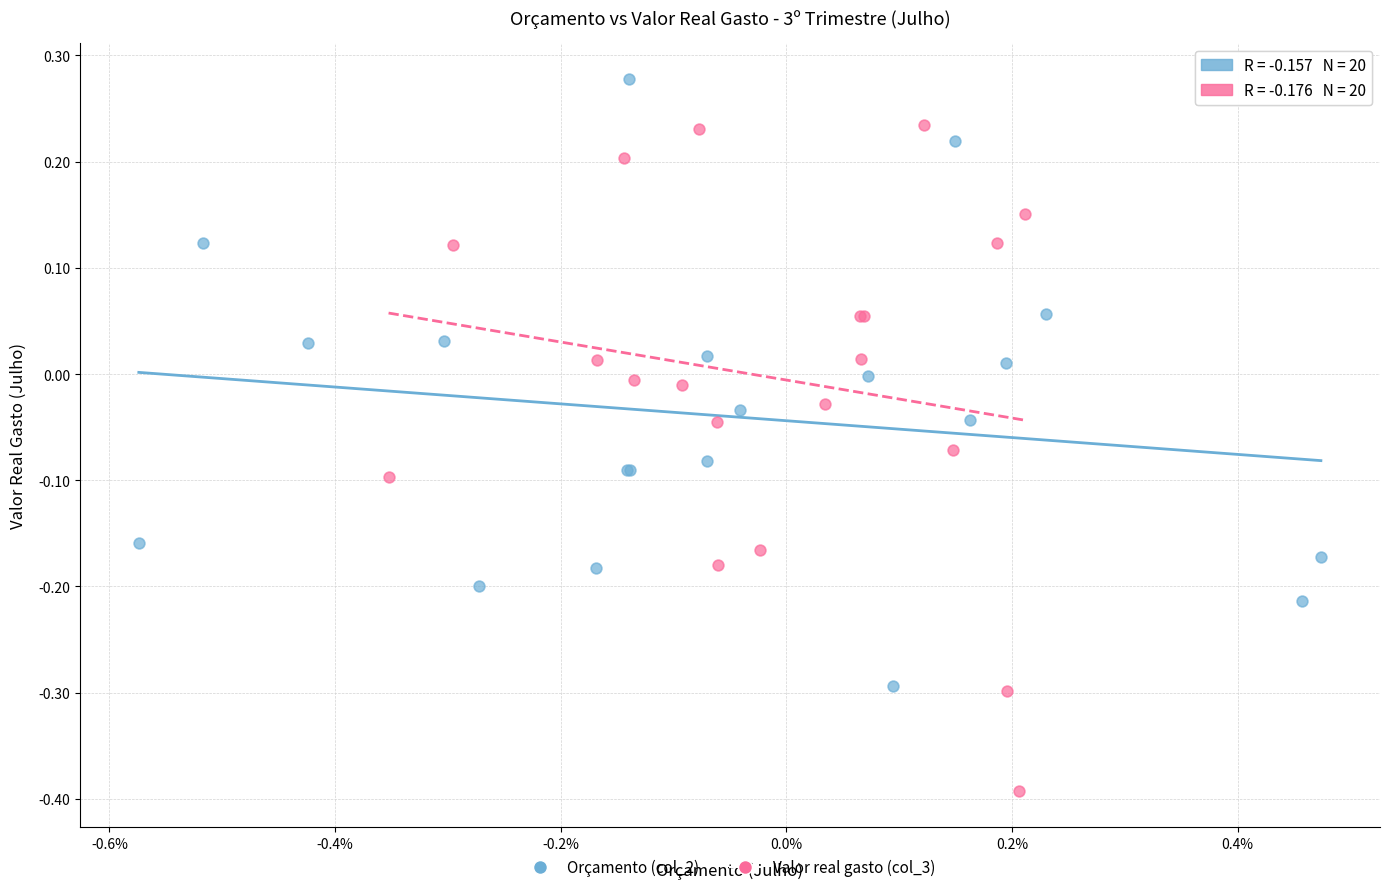

Which series contains the lowest Y value?

Valor real gasto (col_3)